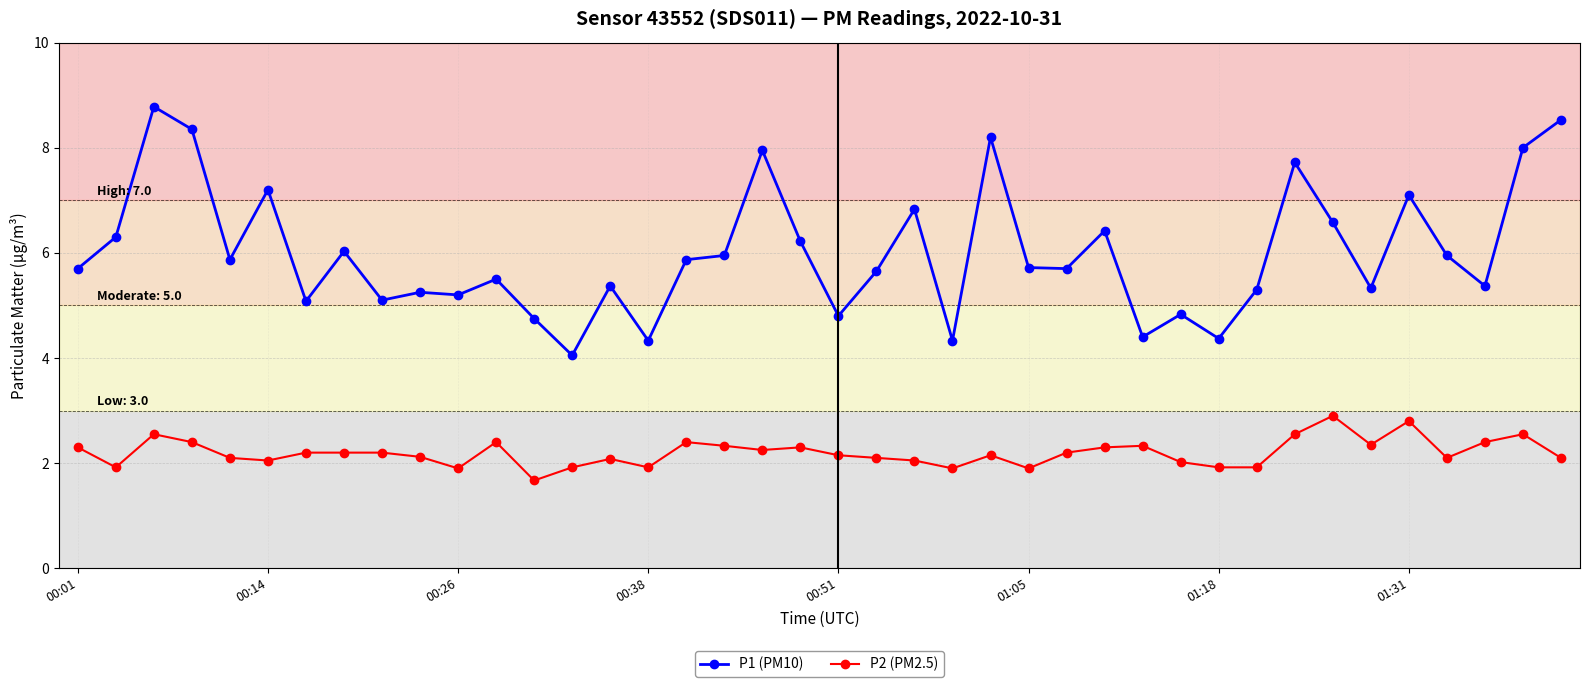

List the series in order of their overall mean, highest first.

P1 (PM10), P2 (PM2.5)